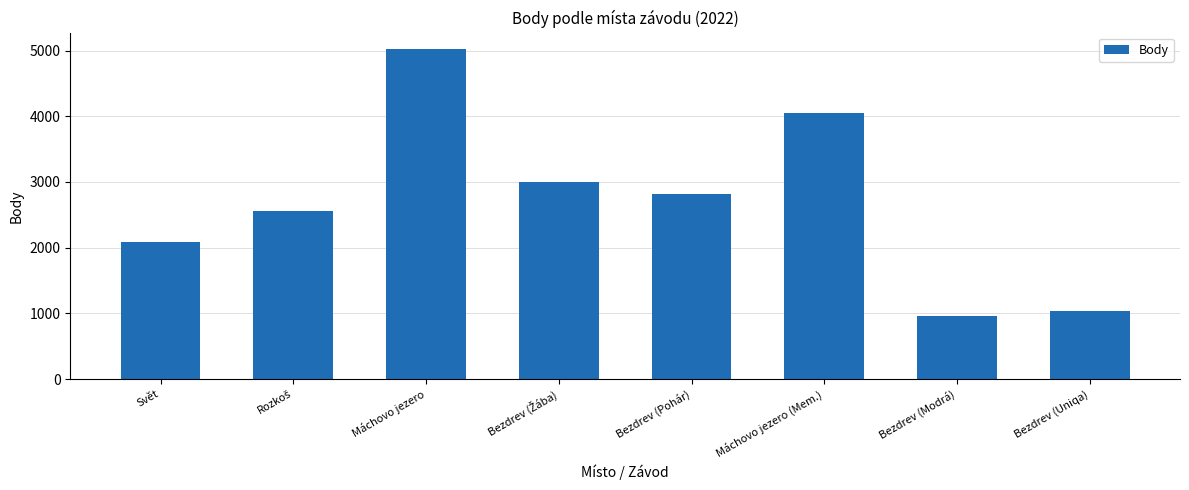

Which has a higher value, Bezdrev (Modrá) or Máchovo jezero (Mem.)?

Máchovo jezero (Mem.)